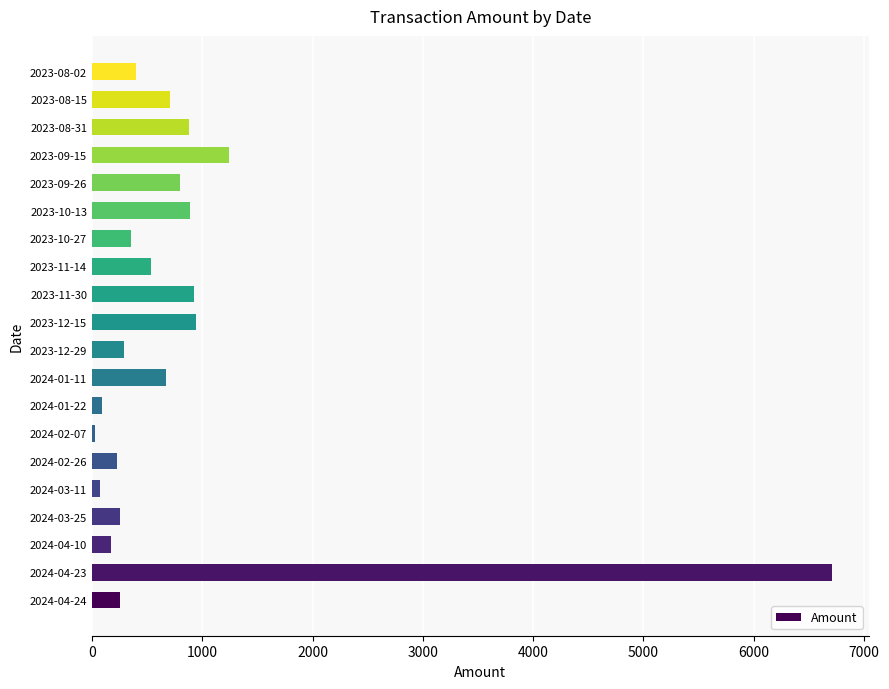

What is the difference between the maximum and minimum values?

6675.4